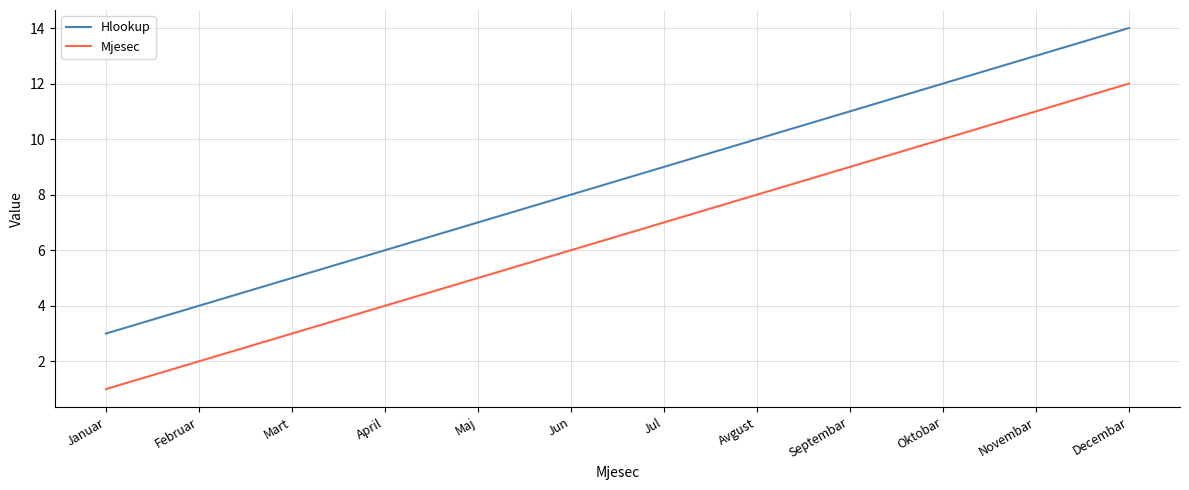

True or false: Hlookup and Mjesec cross at least once.

False